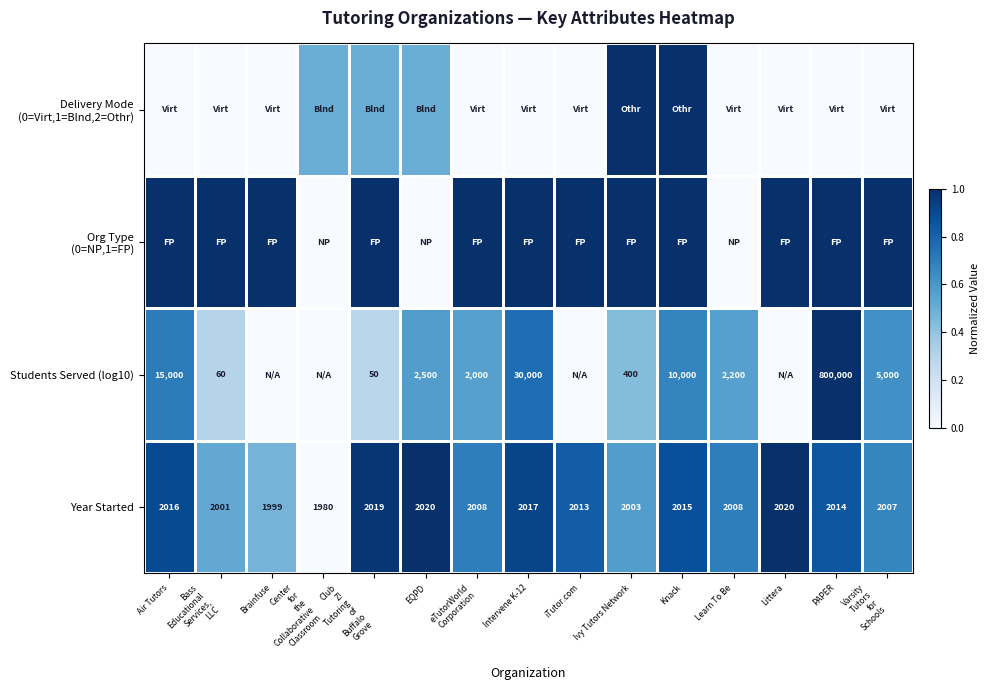

What is the sum of all Year Started values?

30140.0